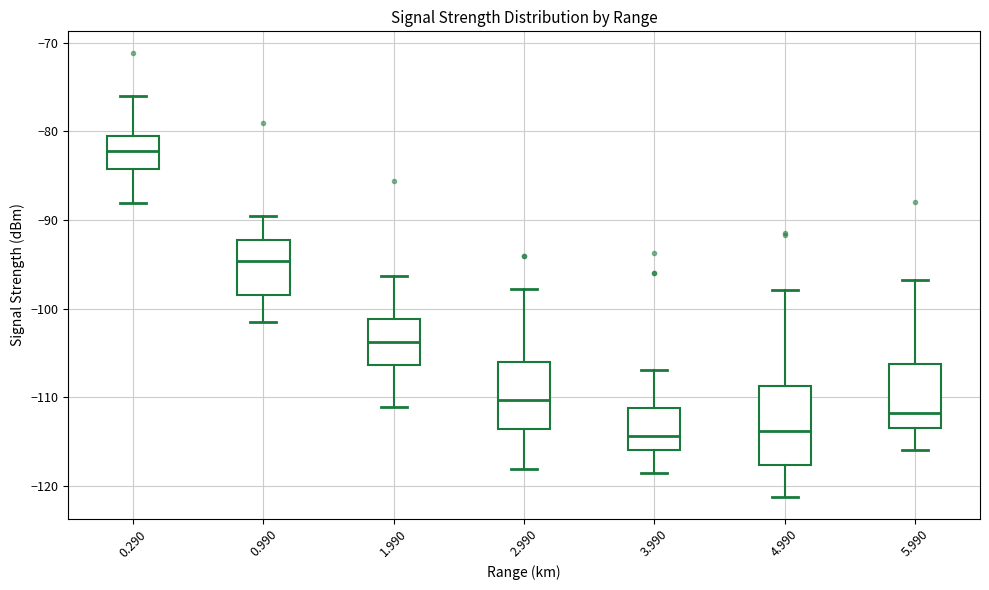

Which box's median line is the highest?

0.290